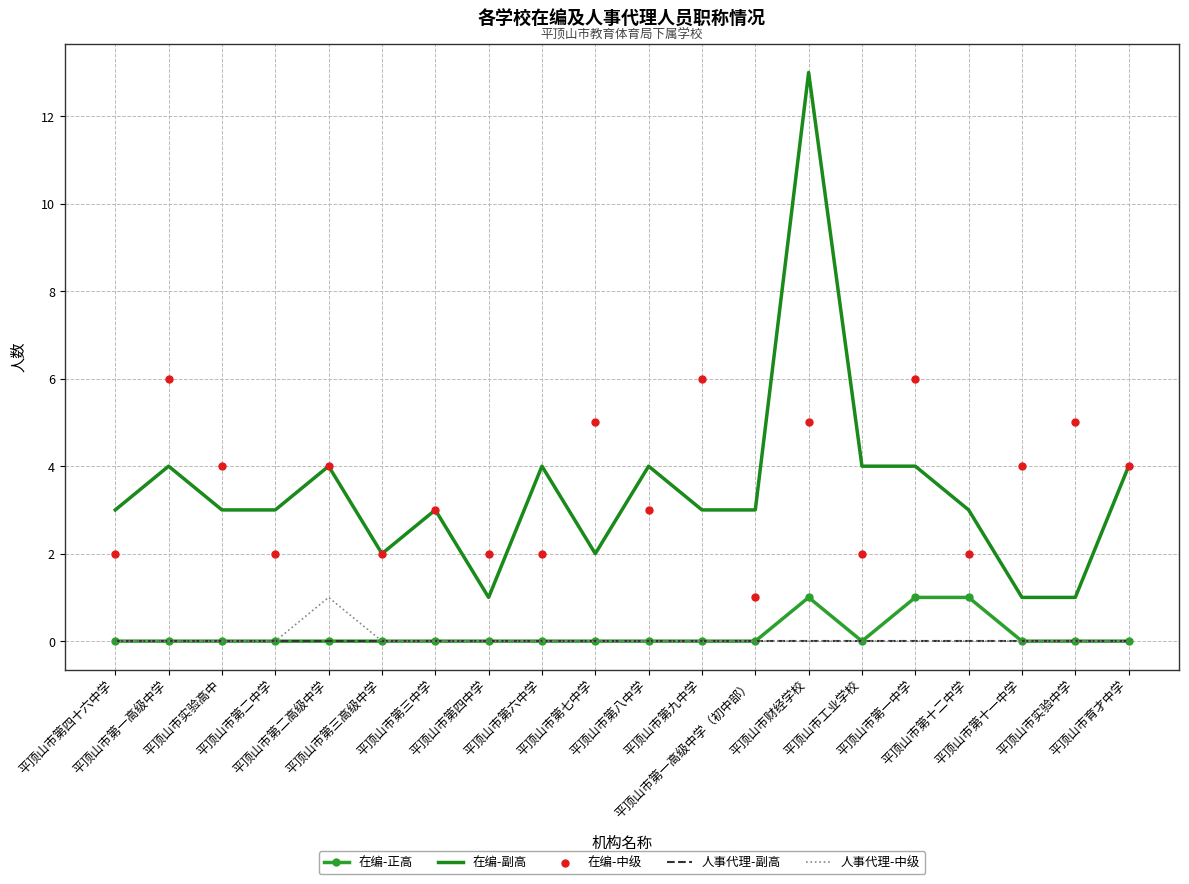

At which category is the sum across all series the highest?

平顶山市财经学校